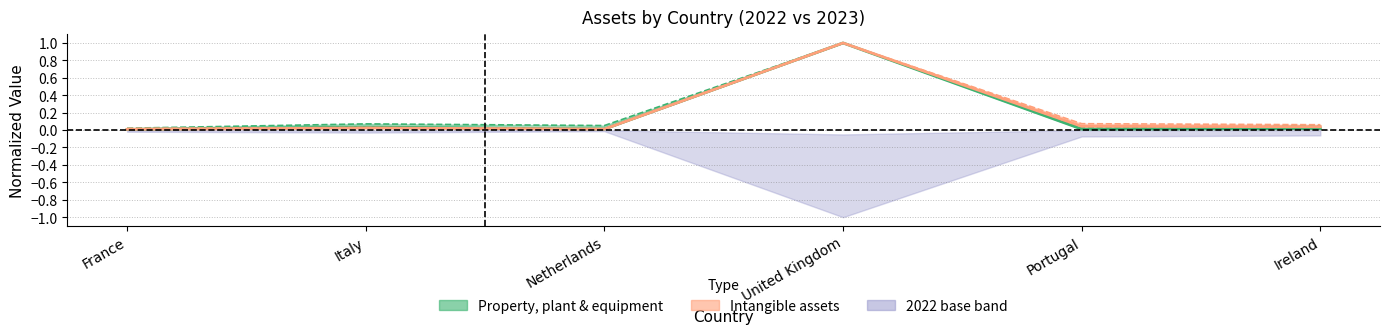

What position from the right is Portugal?

2